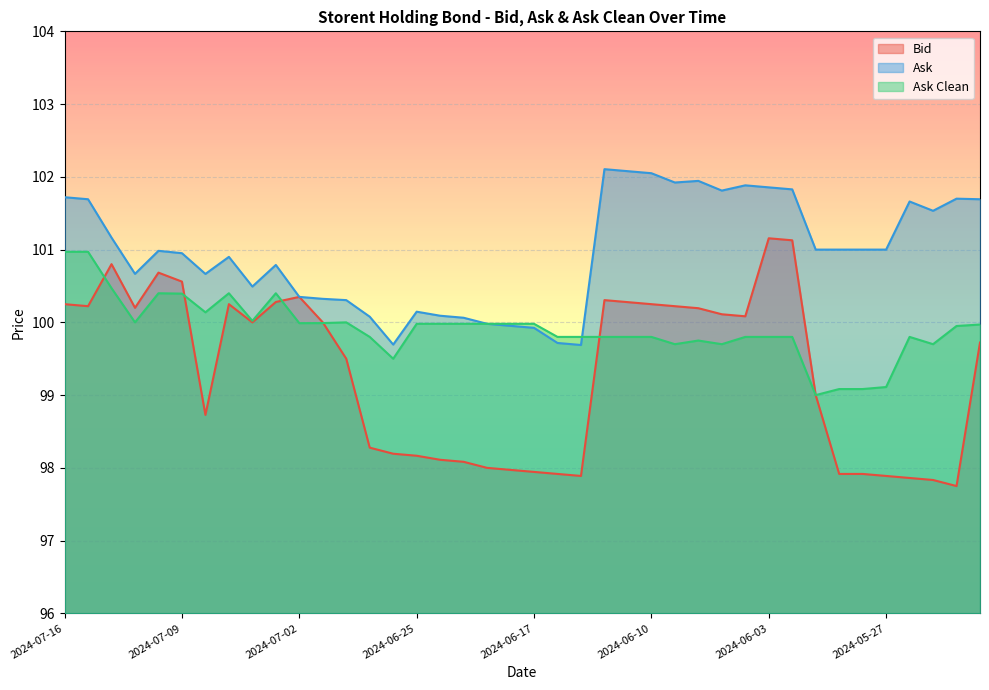

What value does the Ask Clean series have at 2024-07-09?

100.4